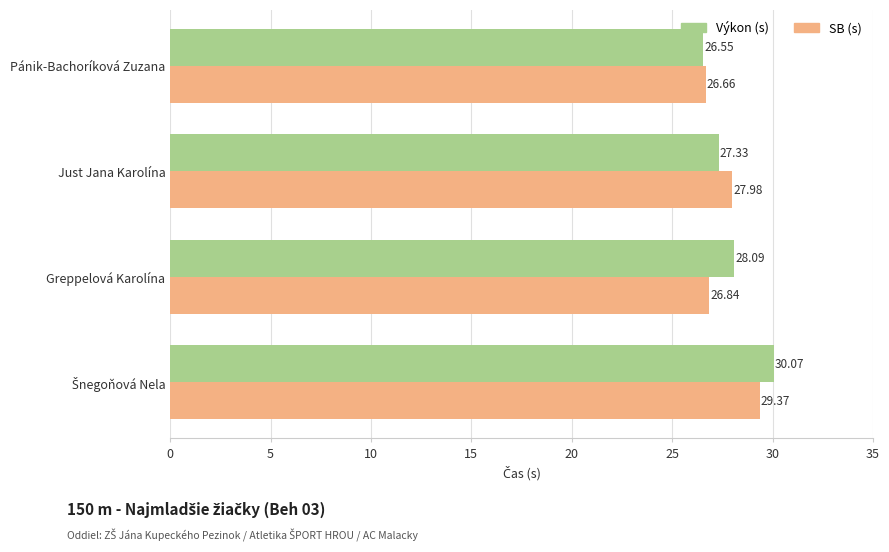

At which label is SB (s) closest to 28?

Just Jana Karolína